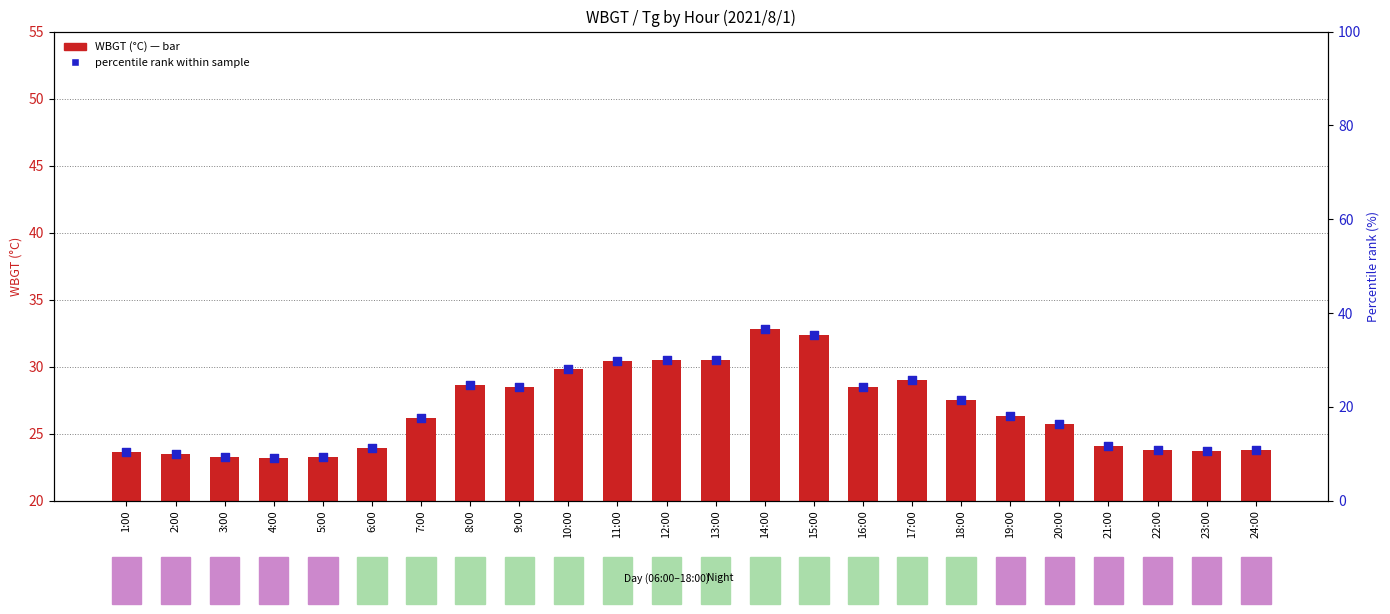

Which series reaches the minimum Y coordinate?

percentile rank within sample